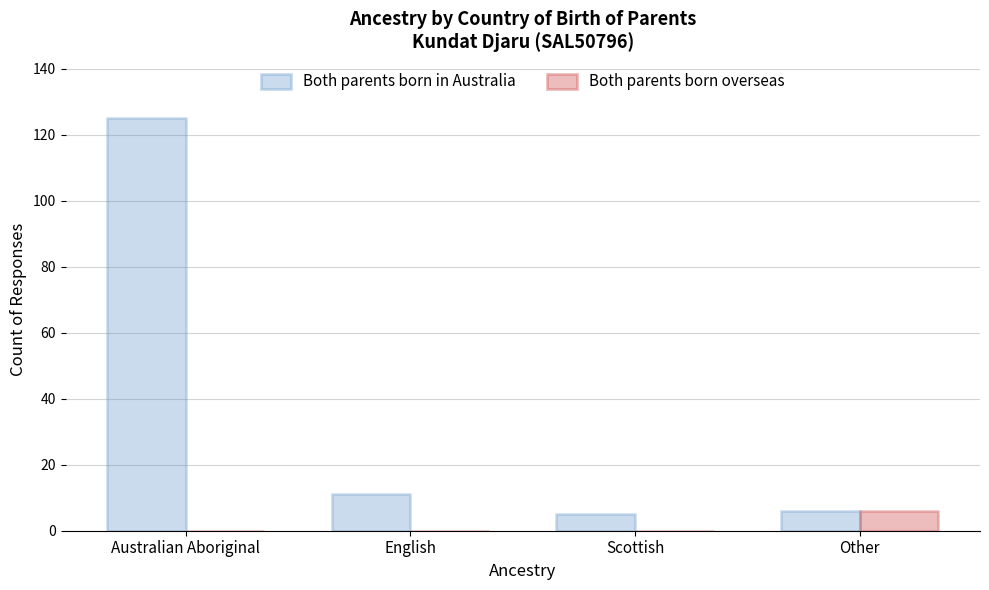

Reading right to left, what are all the values shown in this chart?

Both parents born in Australia: 6	5	11	125
Both parents born overseas: 6	0	0	0